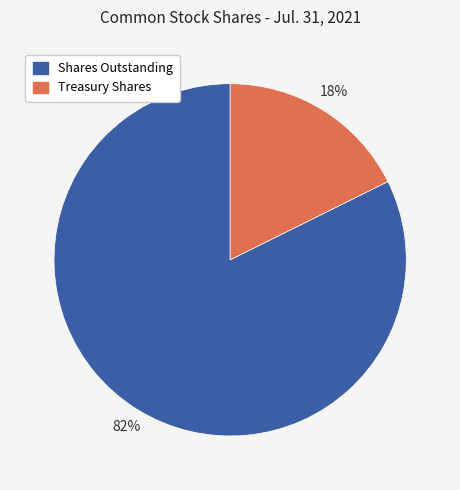

Is it true that Treasury Shares is 18% of the pie?

True